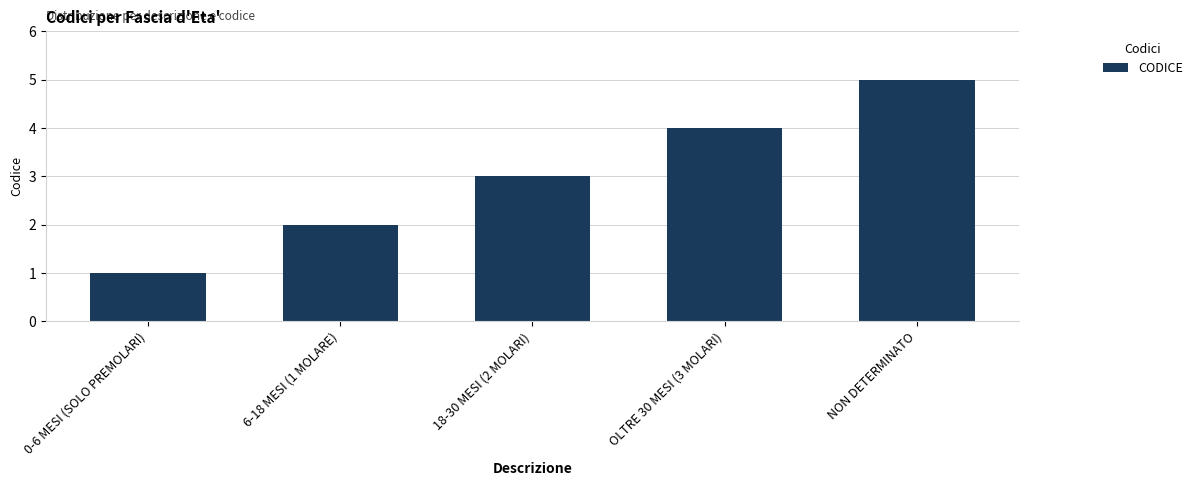

What is the greatest value displayed?

5